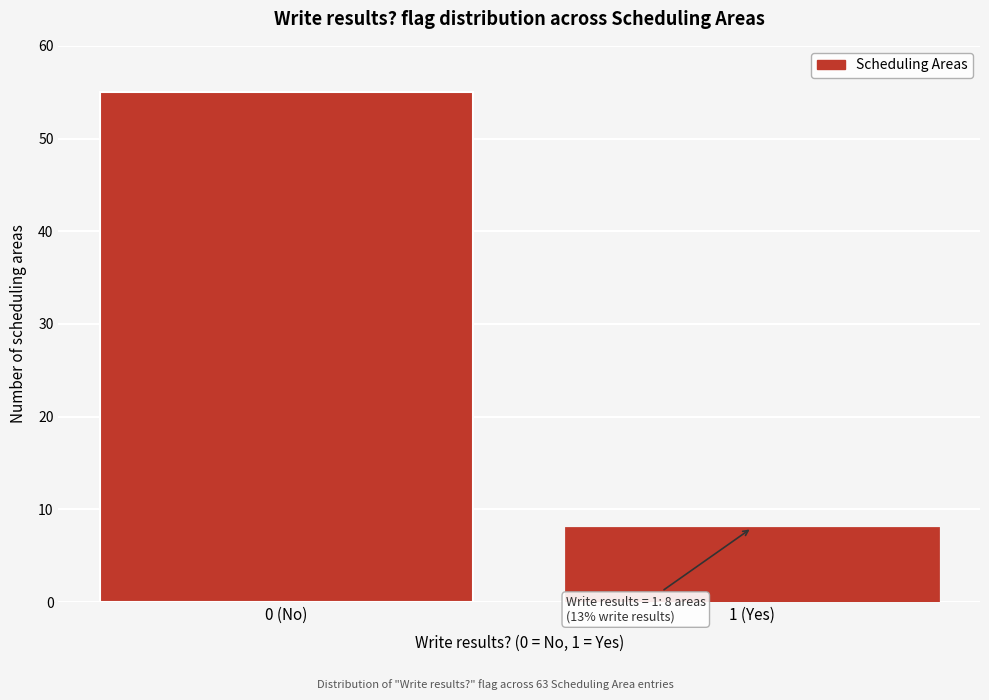

Reading left to right, list all the values displayed in this chart.

55	8